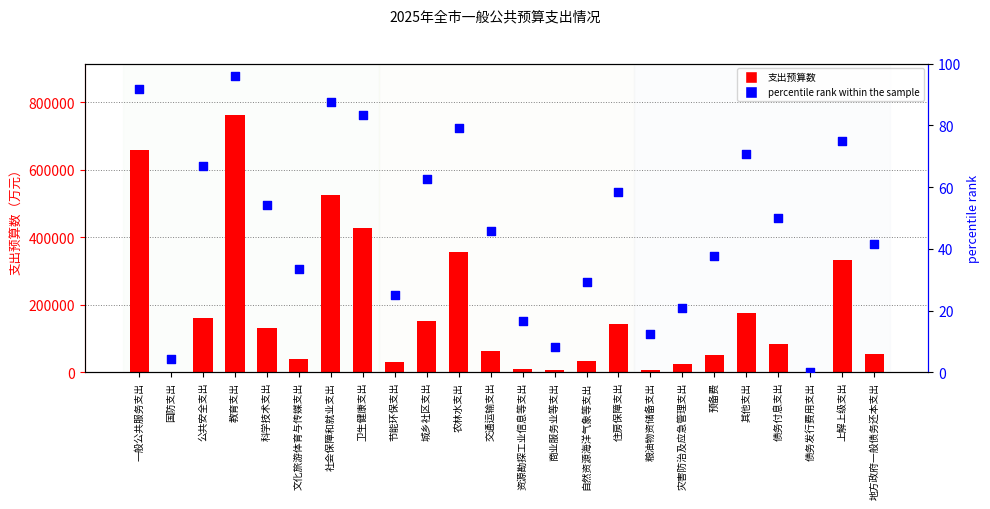

Is the value of 支出预算数 at 商业服务业等支出 greater than the value of percentile rank within the sample at 自然资源海洋气象等支出?

Yes